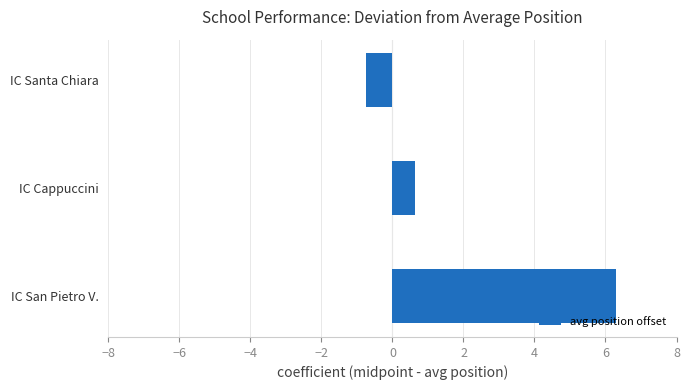

The value at IC Cappuccini is 0.6. True or false?

True